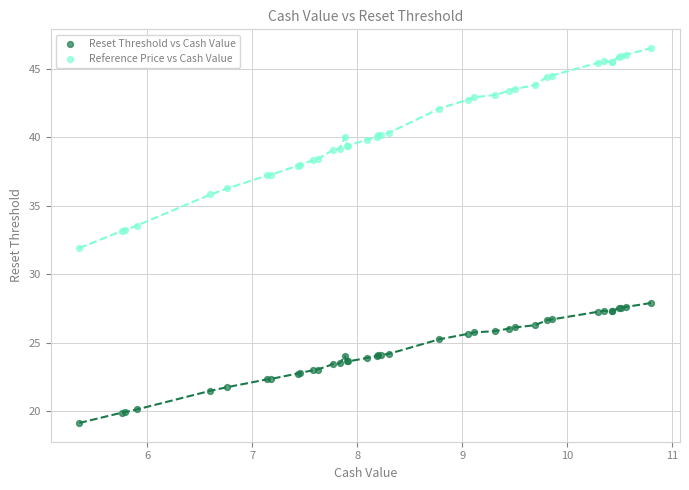

Which series has the largest Y range (max minus min)?

Reference Price vs Cash Value